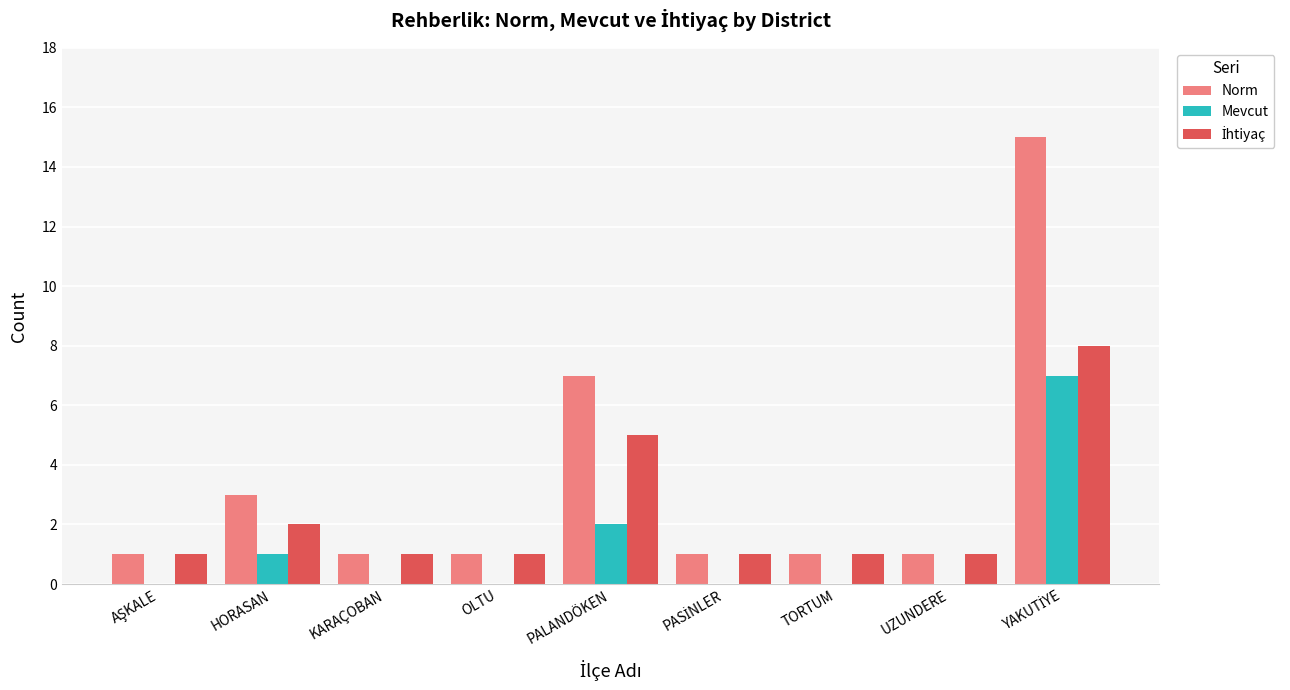

Between HORASAN and TORTUM, which series saw the biggest shift?

Norm